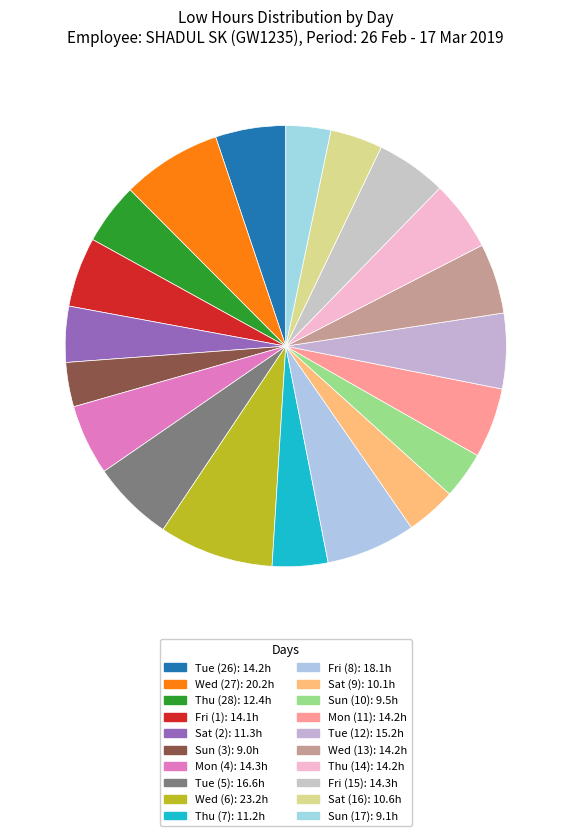

What is the smallest slice in the pie chart?

Sun (3)